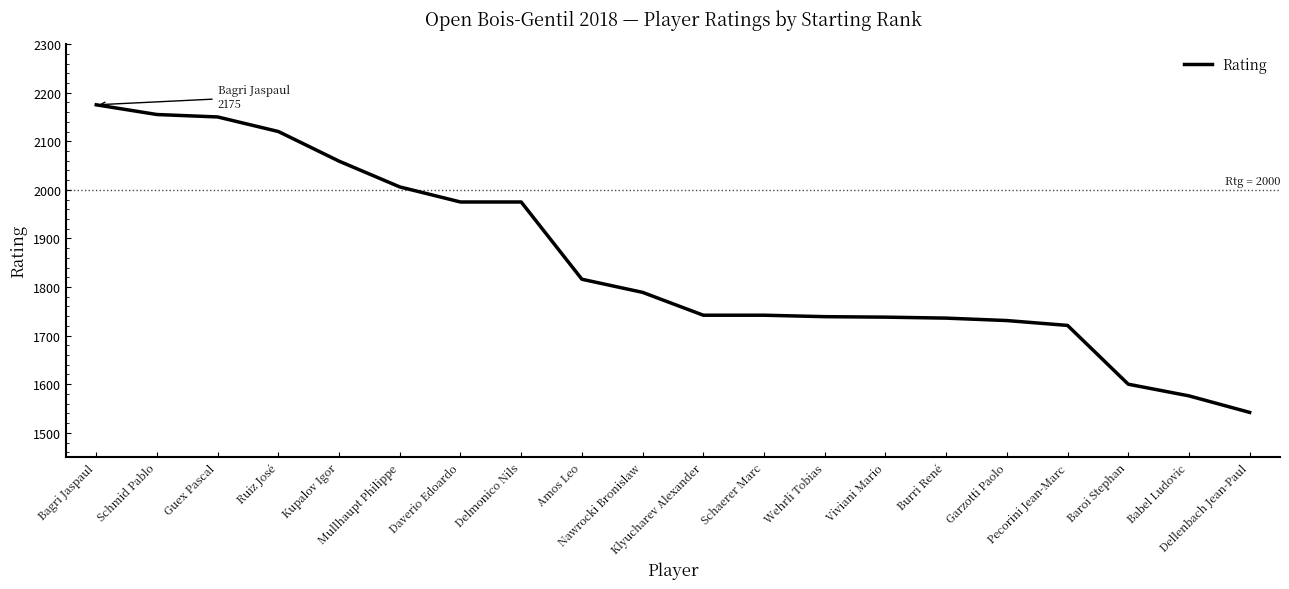

Where does the data first go above 1789?

Bagri Jaspaul